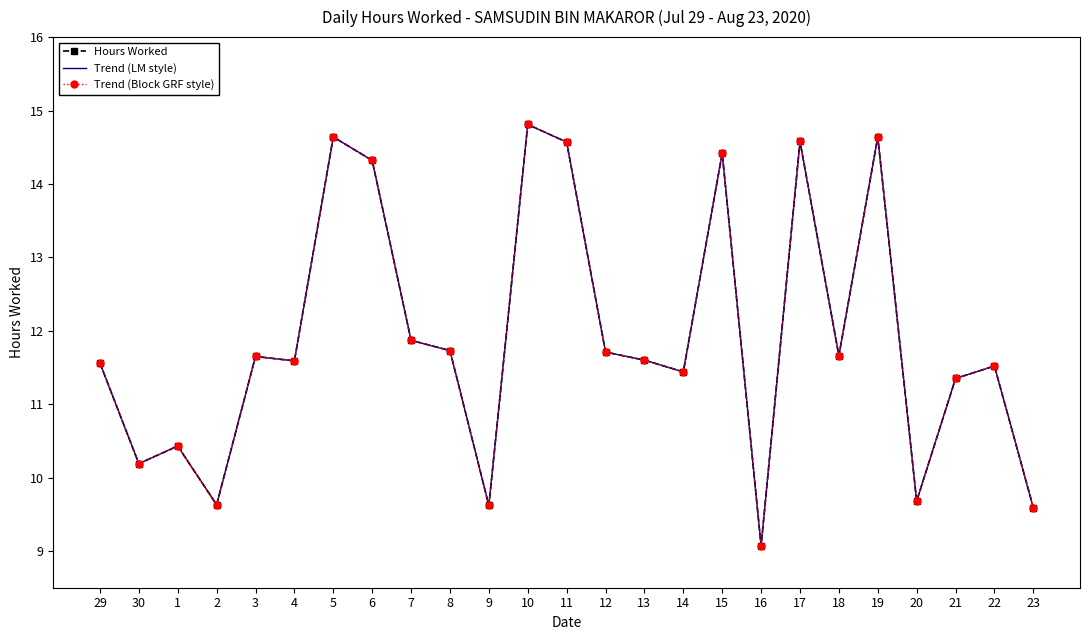

How many series are shown in this chart?

3